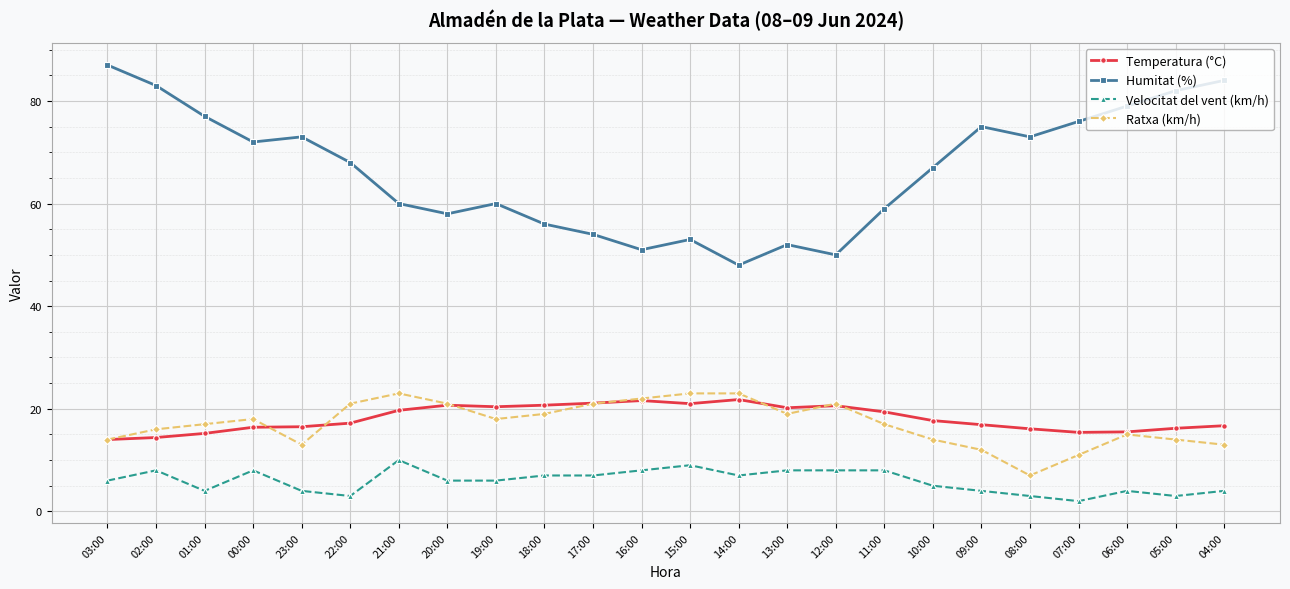

Rank the series at 08:00 from lowest to highest value.

Velocitat del vent (km/h), Ratxa (km/h), Temperatura (°C), Humitat (%)